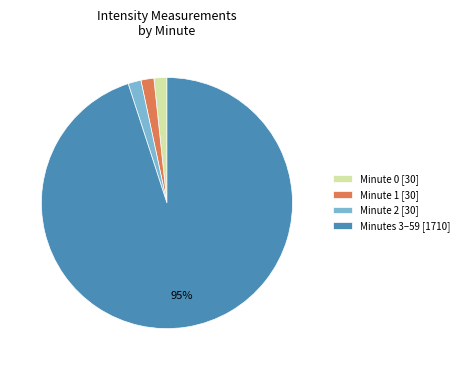

Which category has the biggest portion of the pie?

Minutes 3–59 [1710]